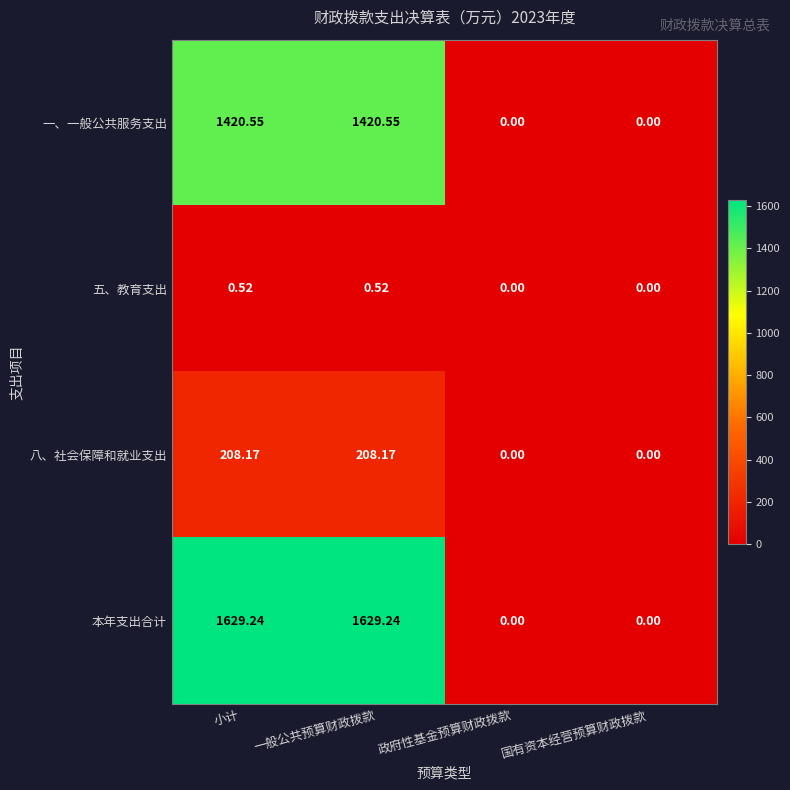

Which series has the widest spread of values?

本年支出合计